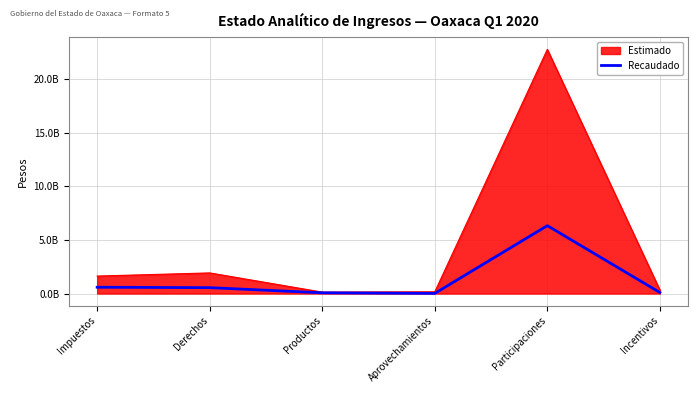

What is the smallest value displayed?

15530534.7